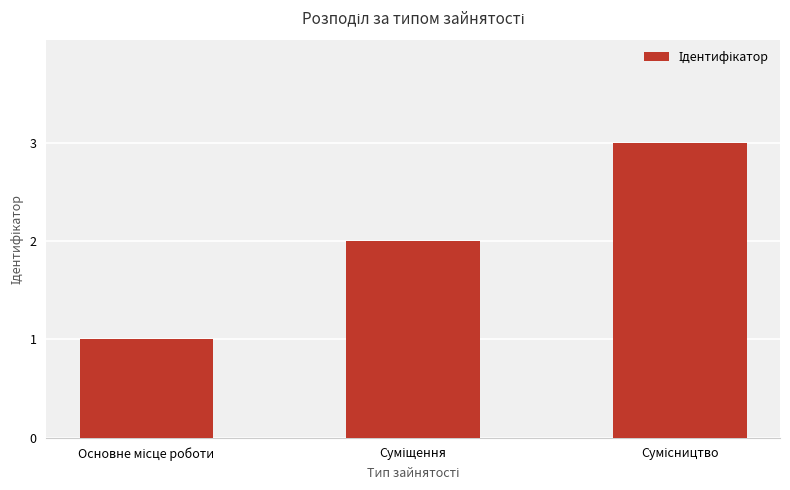

What is the greatest value displayed?

3